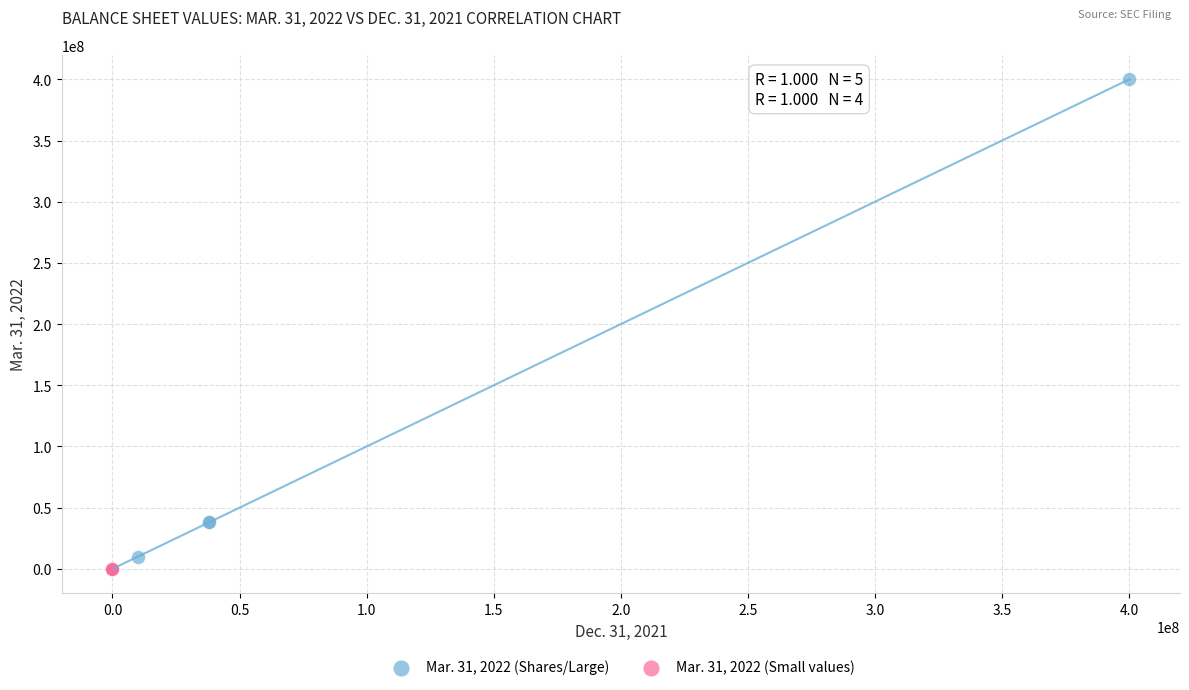

Which series reaches the maximum Y coordinate?

Mar. 31, 2022 (Shares/Large)